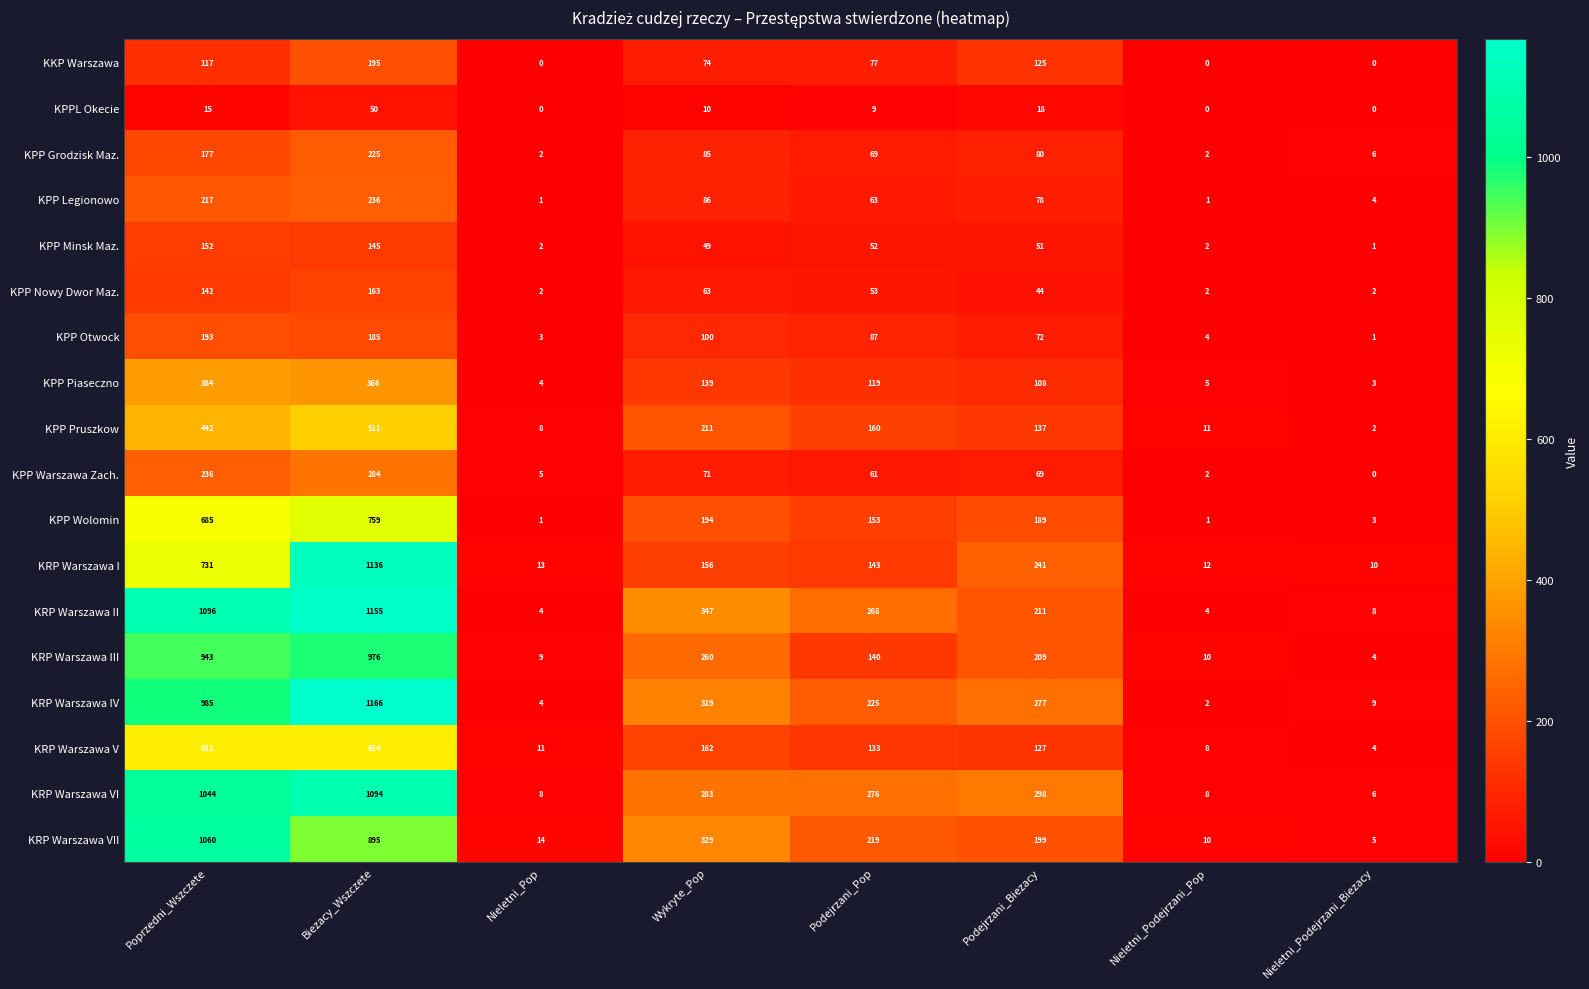

How many values in the KRP Warszawa III series are below 209?

4